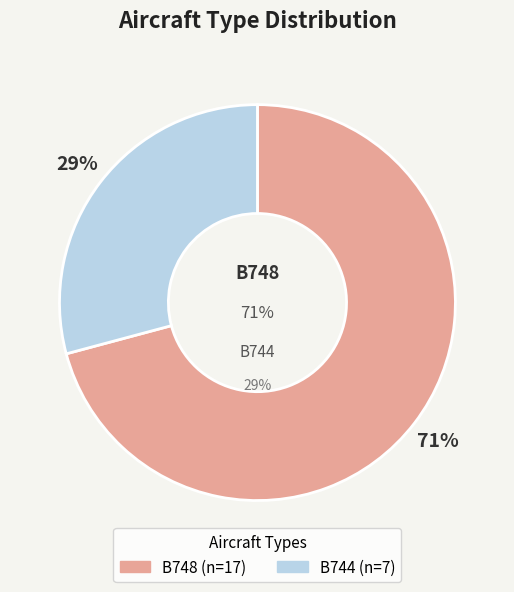

The B748 slice represents 71% of the pie. True or false?

True